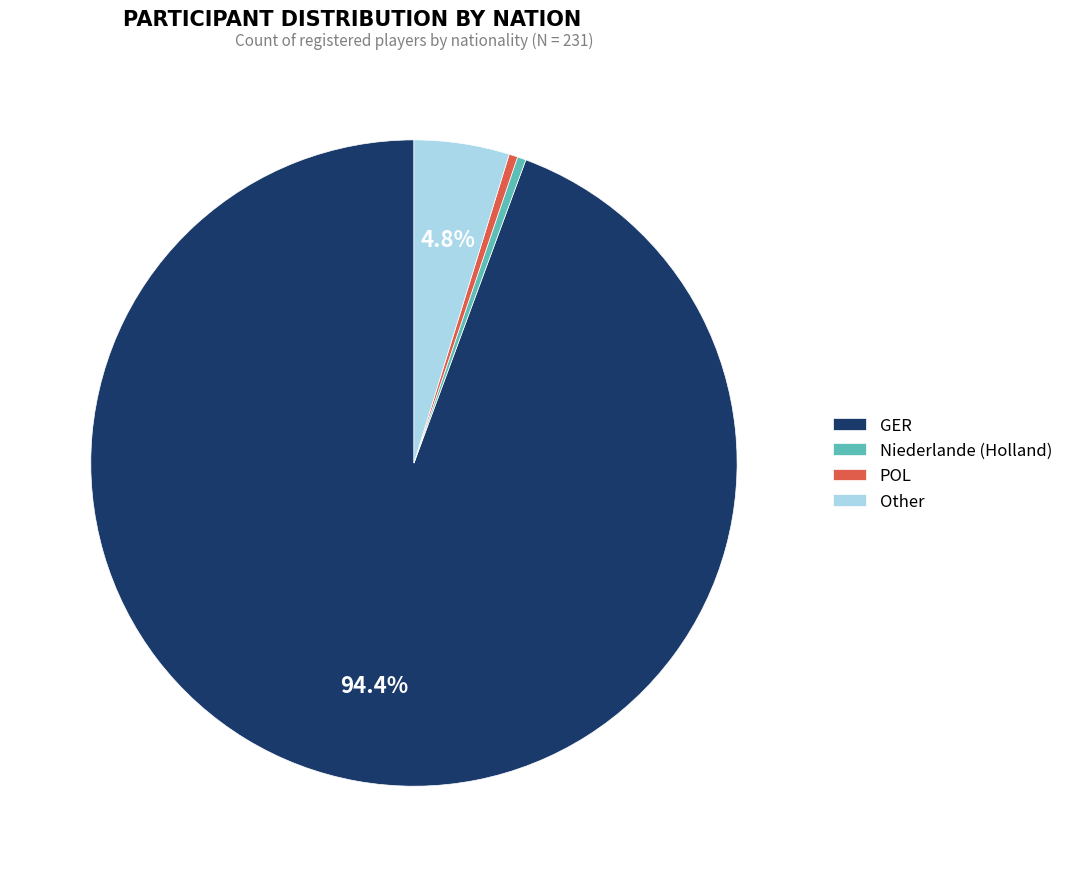

Is the sum of Other and GER greater than half?

Yes